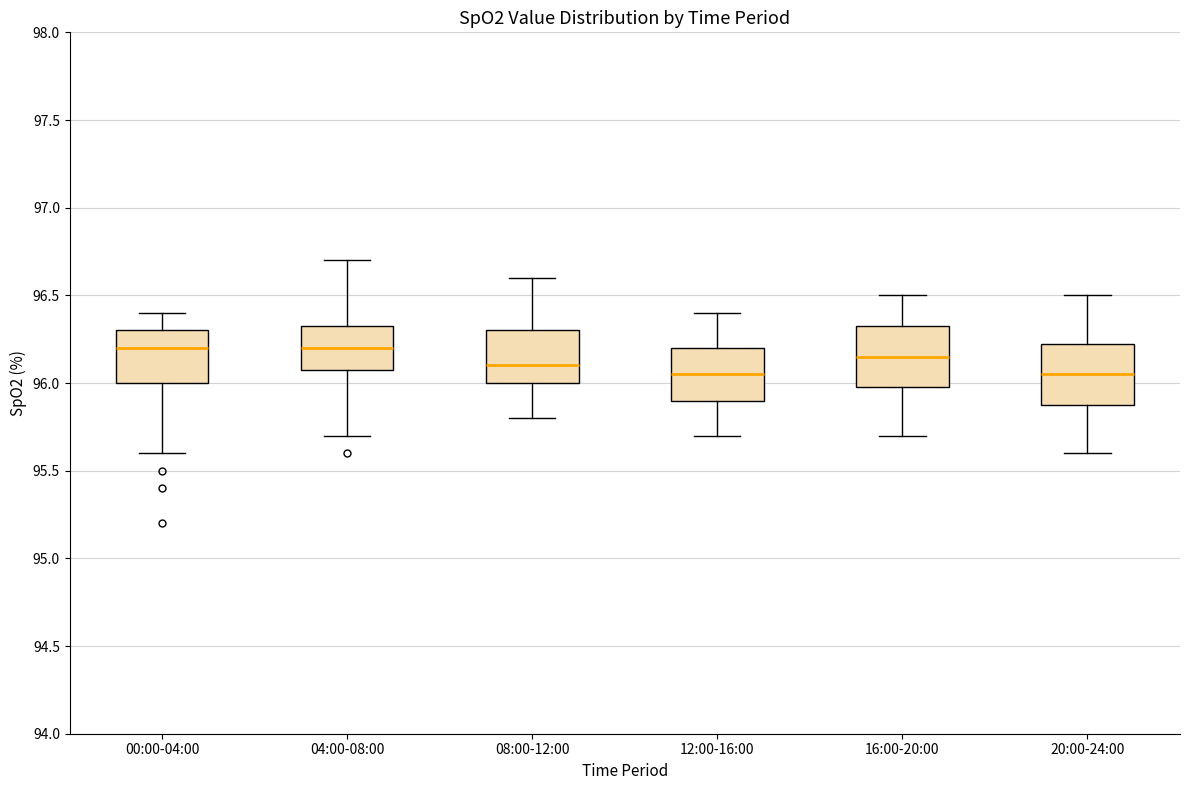

Reading left to right, read every box against the y-axis: the position of its median line, the range the box covers, and the ends of its whiskers. The values are not printed on the chart, so give them approximately, as read against the axis.

00:00-04:00: median 96.20, box 96.00 to 96.30, whiskers 95.60 to 96.40
04:00-08:00: median 96.20, box 96.10 to 96.35, whiskers 95.70 to 96.70
08:00-12:00: median 96.10, box 96.00 to 96.30, whiskers 95.80 to 96.60
12:00-16:00: median 96.05, box 95.90 to 96.20, whiskers 95.70 to 96.40
16:00-20:00: median 96.15, box 96.00 to 96.35, whiskers 95.70 to 96.50
20:00-24:00: median 96.05, box 95.90 to 96.25, whiskers 95.60 to 96.50